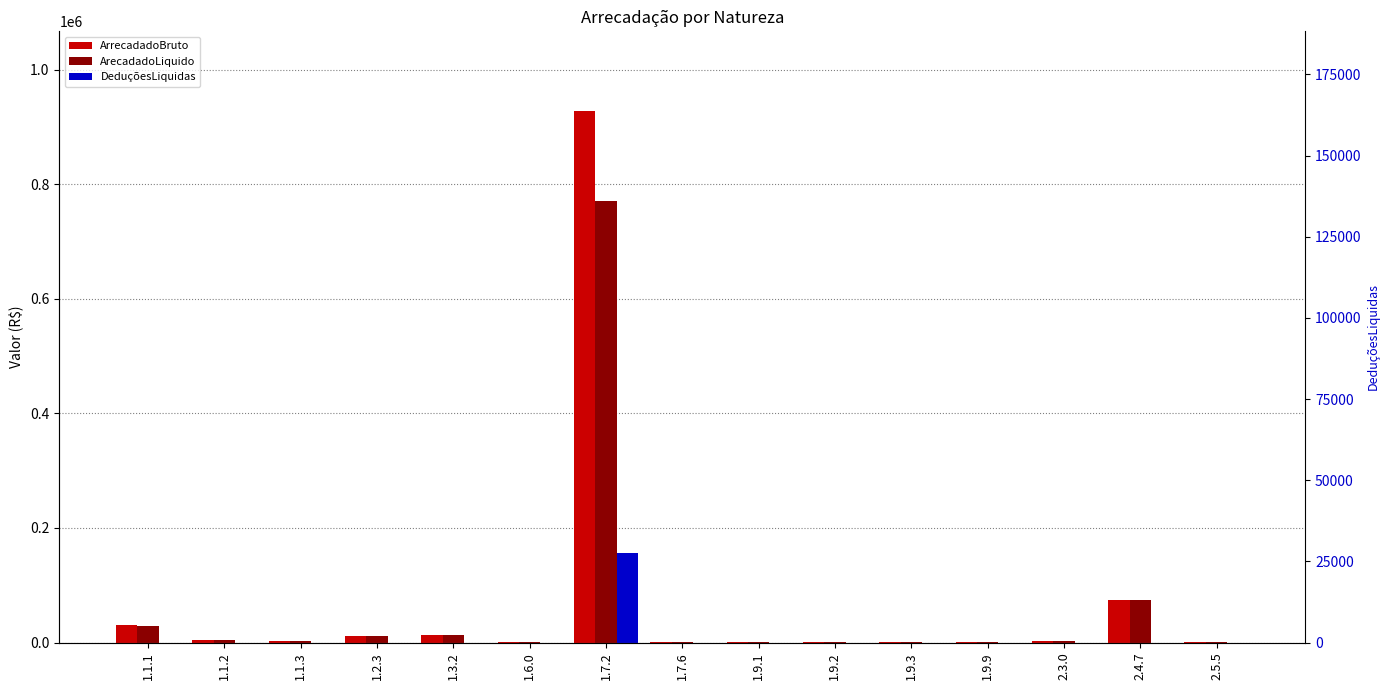

Reading left to right, extract all data points from this chart.

ArrecadadoBruto: 29741.0	5117.5	3371.7	10828.7	13141.1	186.6	927639.2	289.6	1119.6	510.8	1492.4	901.3	3428.6	73755.0	404.6
ArecadadoLiquido: 29699.0	5117.5	3371.7	10828.7	13141.1	186.6	770755.3	289.6	1119.6	510.8	1492.4	901.3	3428.6	73755.0	404.6
DeduçõesLiquidas: 42.0	0.0	0.0	0.0	0.0	0.0	156883.9	0.0	0.0	0.0	0.0	0.0	0.0	0.0	0.0